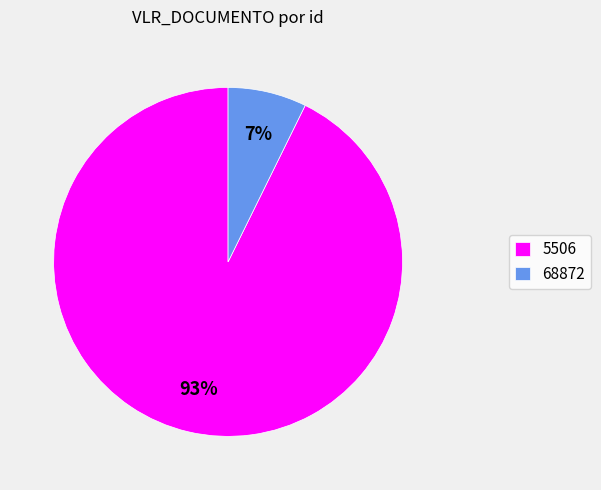

Do 68872 and 5506 together represent more than half of the pie?

Yes